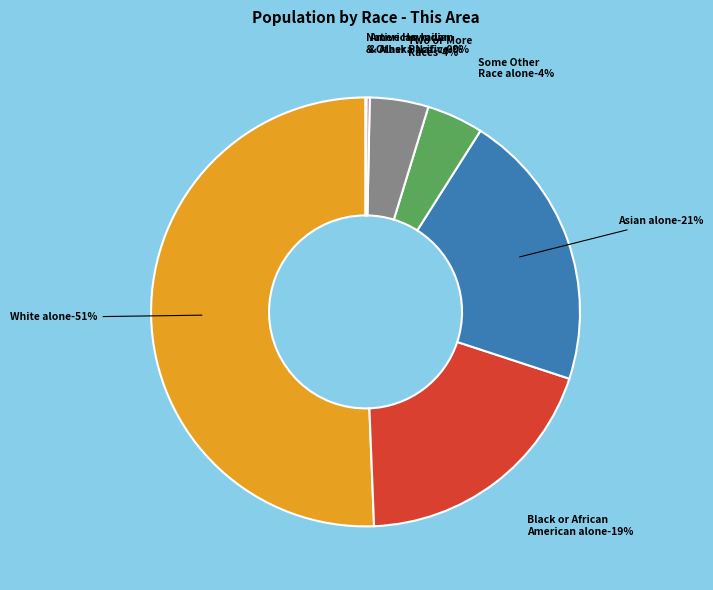

What percentage is NOT represented by Two or More Races?

95.6%